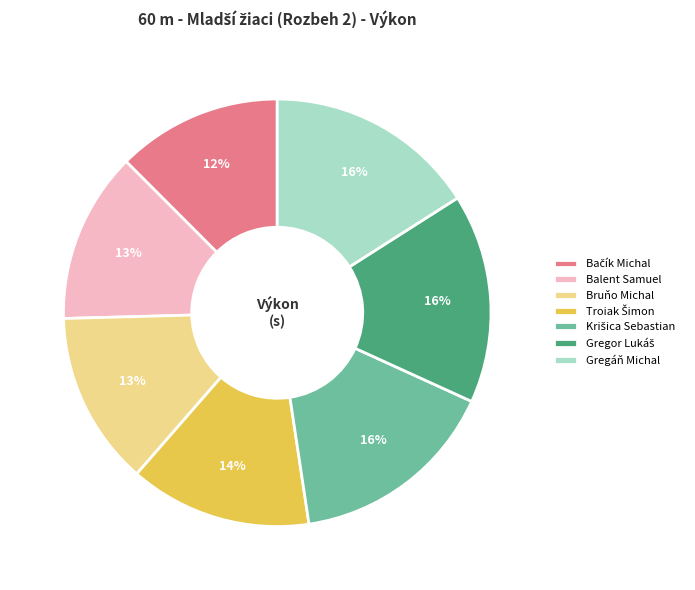

Does any single category account for the majority?

No